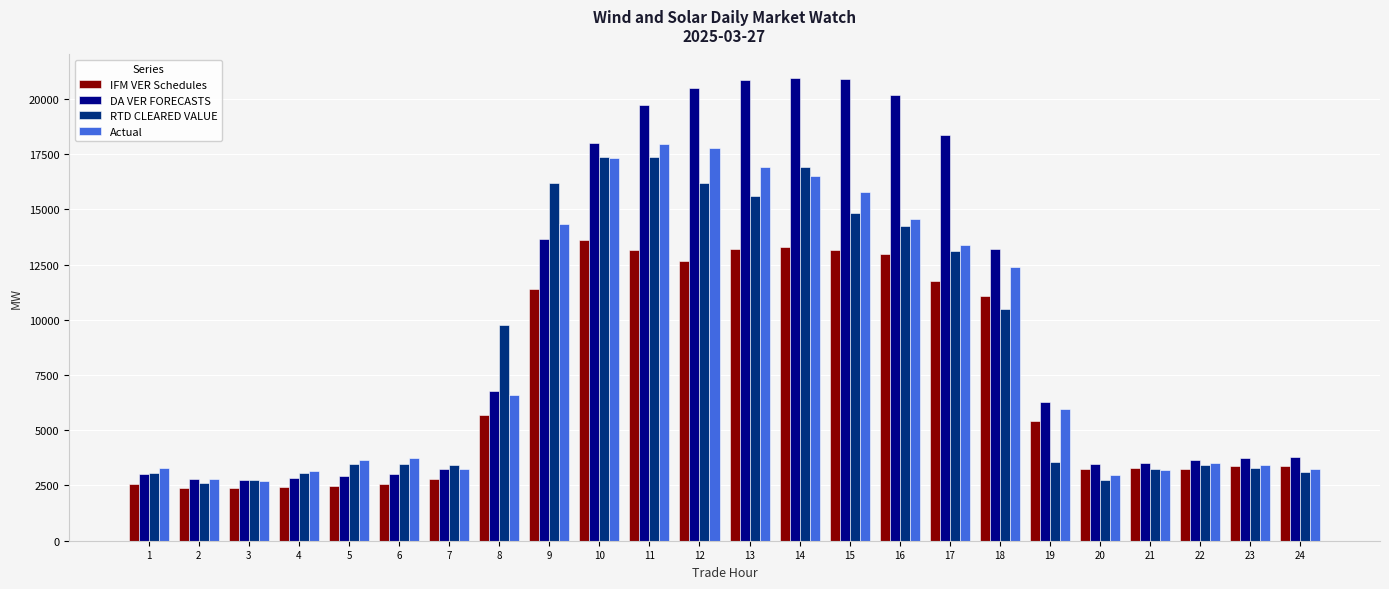

What is the greatest value displayed?

20956.9